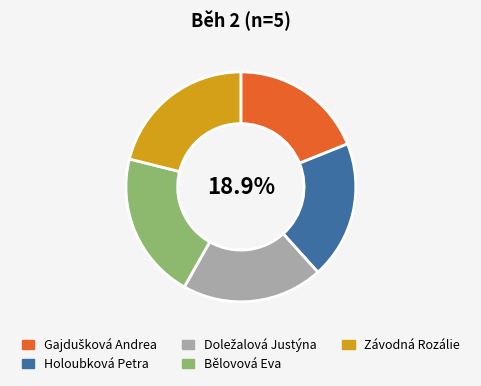

True or false: Bělovová Eva accounts for 31% of the total.

False